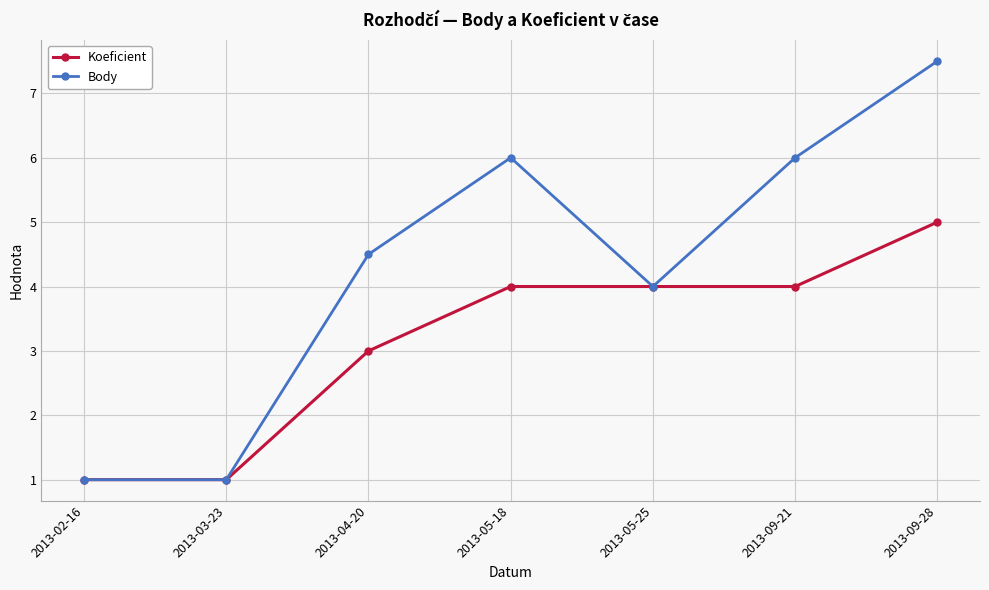

In Body, how many points are higher than both neighbors (excluding endpoints)?

1